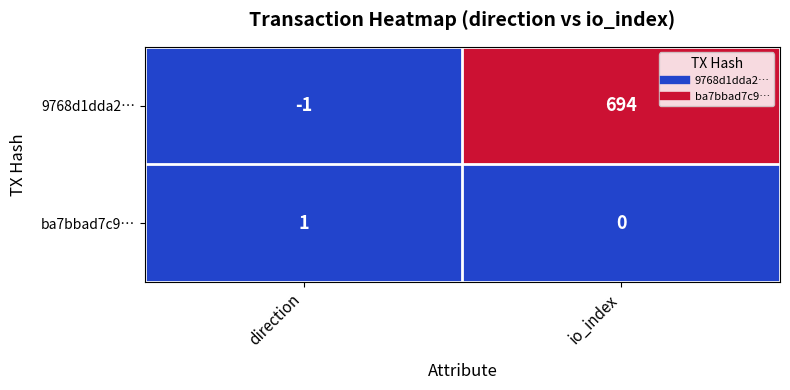

Is it true that 9768d1dda2… equals 0 at direction?

False